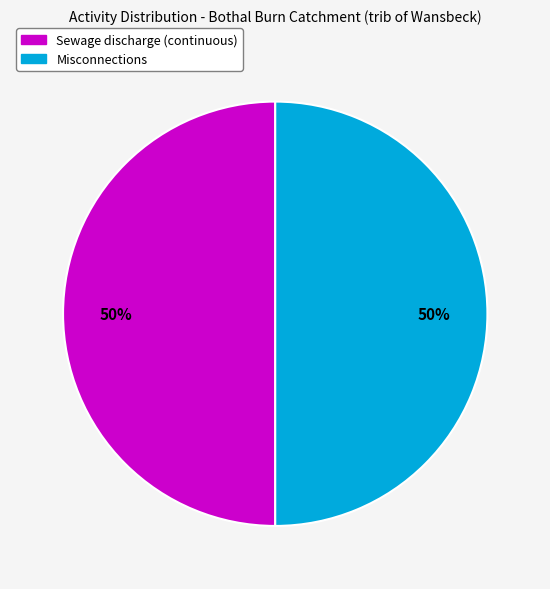

To the nearest percent, what is the average slice percentage?

50%